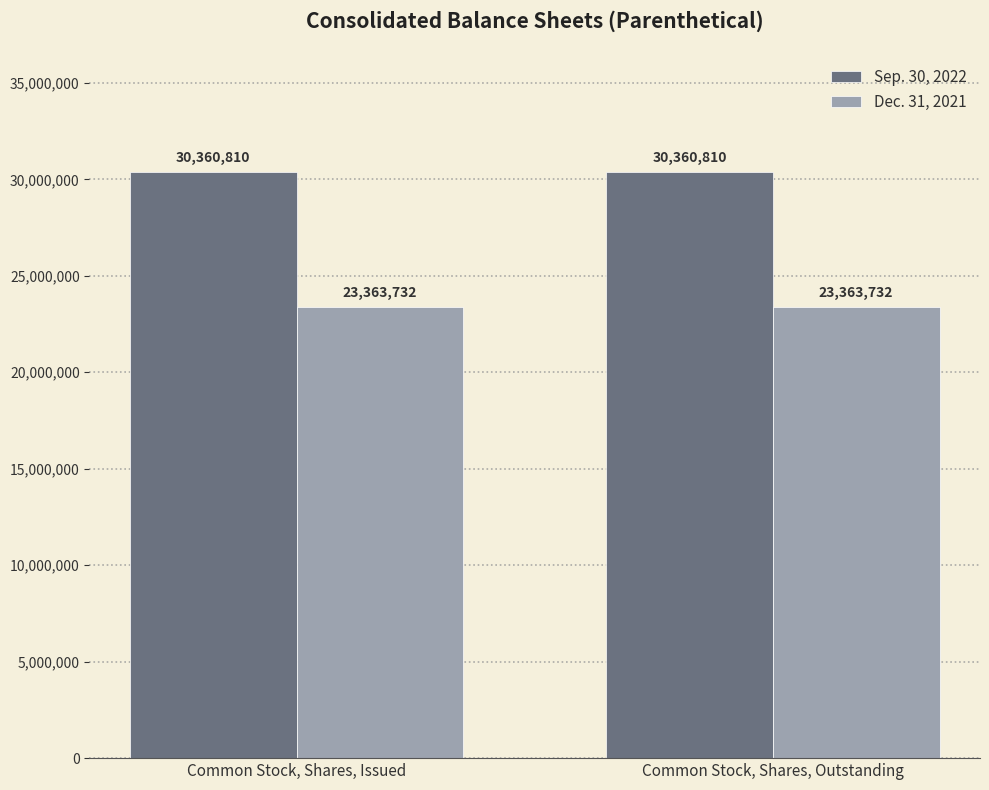

Reading left to right, extract all data points from this chart.

Sep. 30, 2022: 30360810	30360810
Dec. 31, 2021: 23363732	23363732